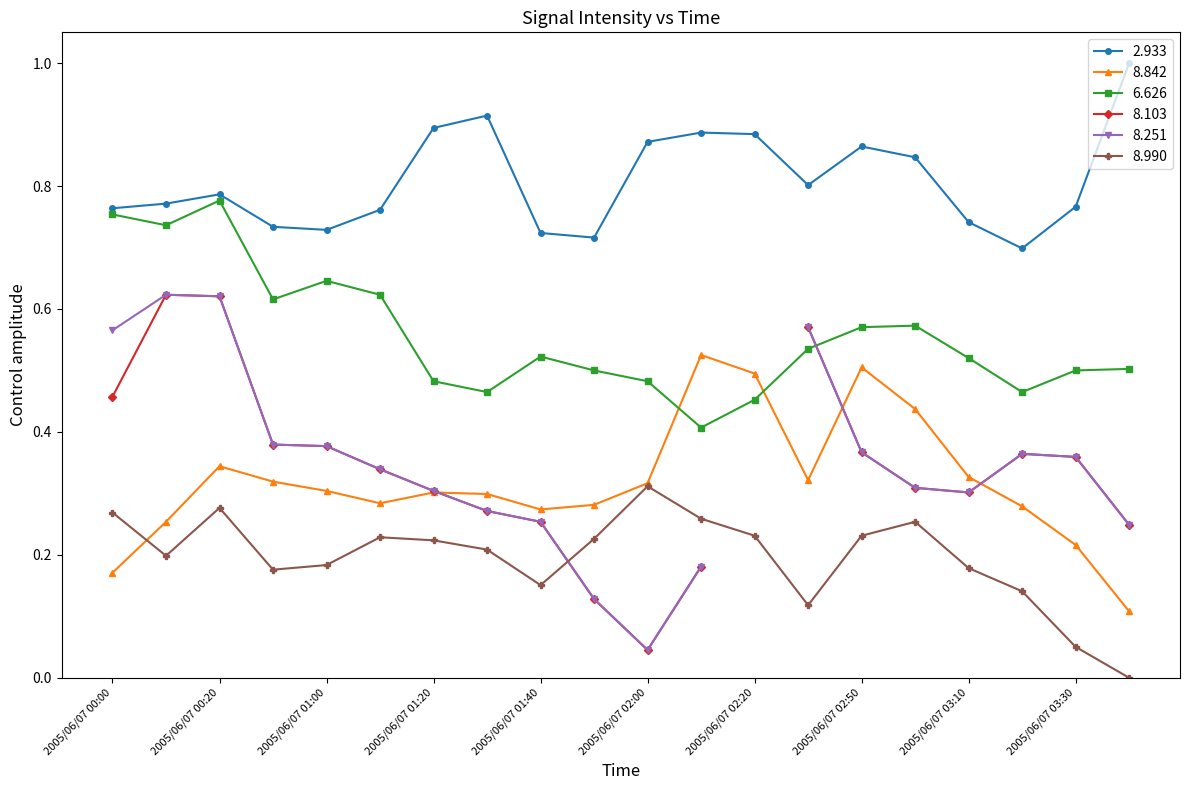

How many 2.933 values are between 0 and 1?

20